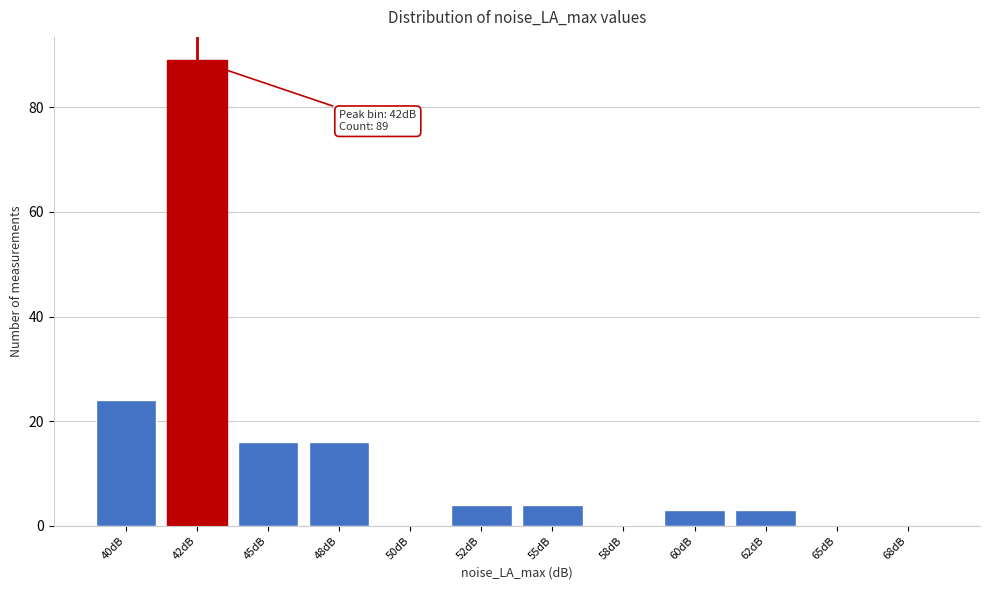

Reading left to right, what are all the values shown in this chart?

40dB=24	42dB=89	45dB=16	48dB=16	50dB=0	52dB=4	55dB=4	58dB=0	60dB=3	62dB=3	65dB=0	68dB=0